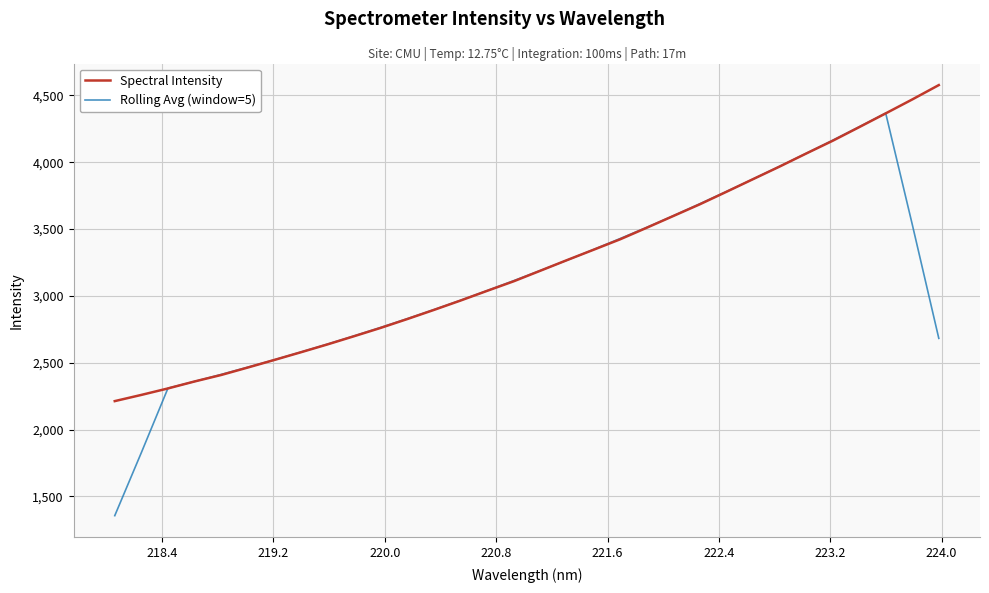

Which series has the largest total across all categories?

Spectral Intensity